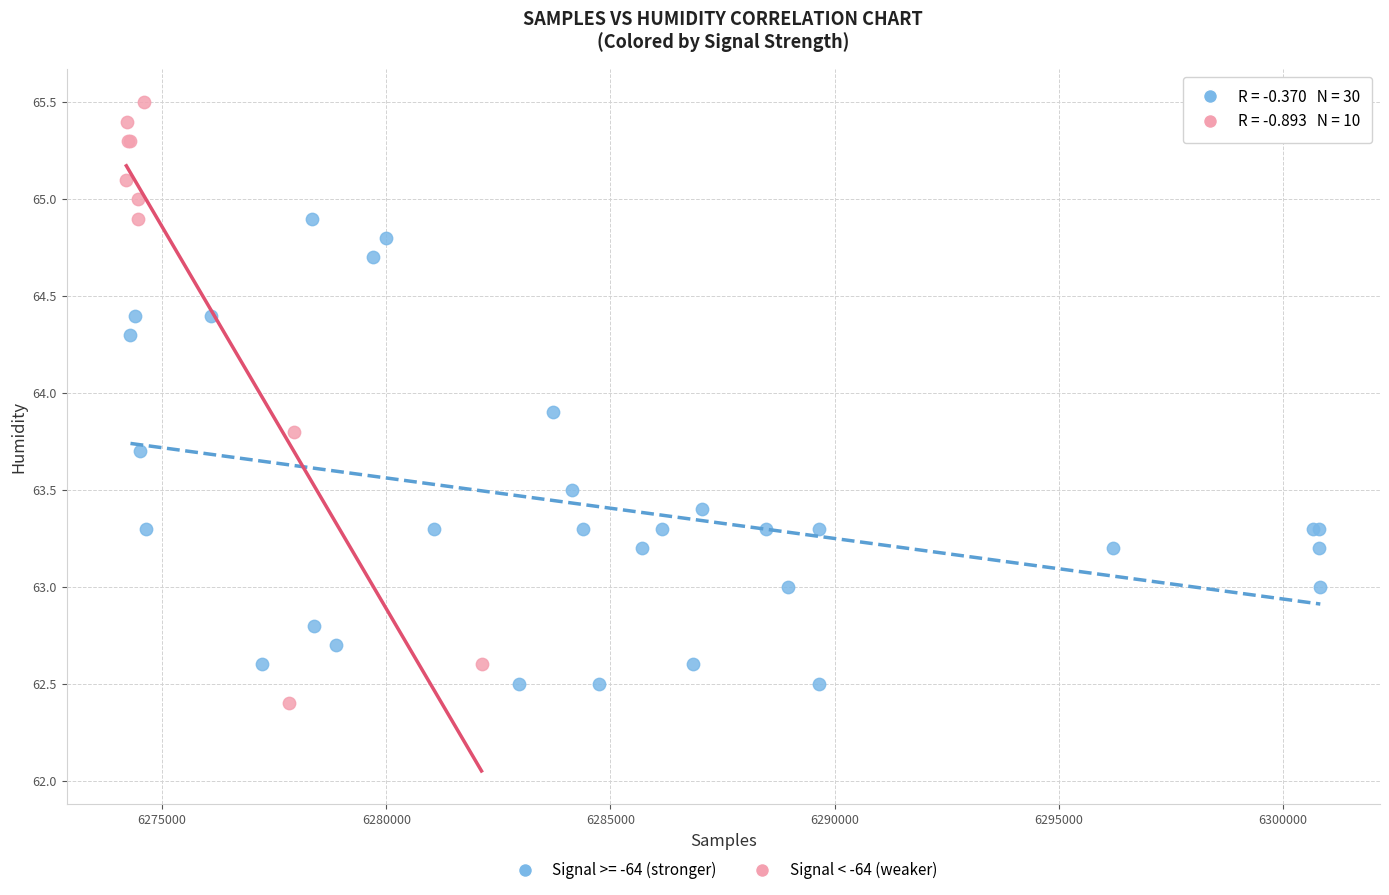

Which series contains the highest Y value?

Signal < -64 (weaker)